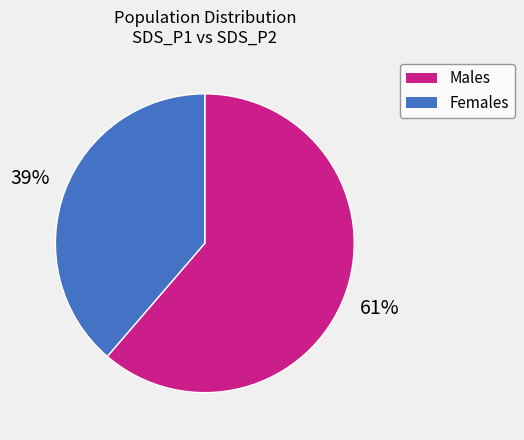

Does any single category account for the majority?

Yes